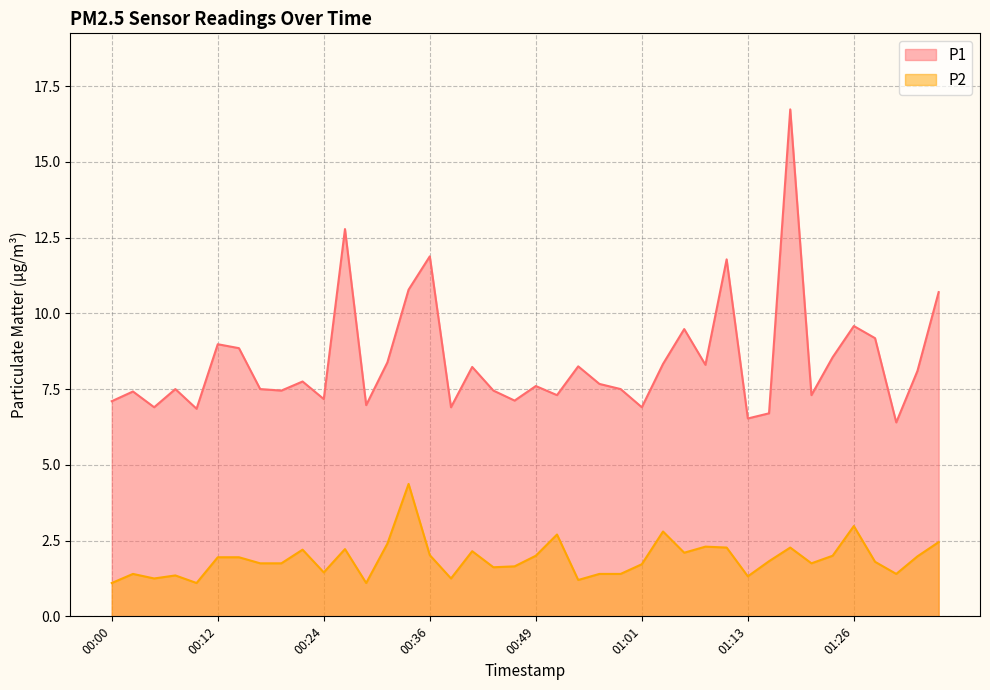

Which series has the largest total across all categories?

P1